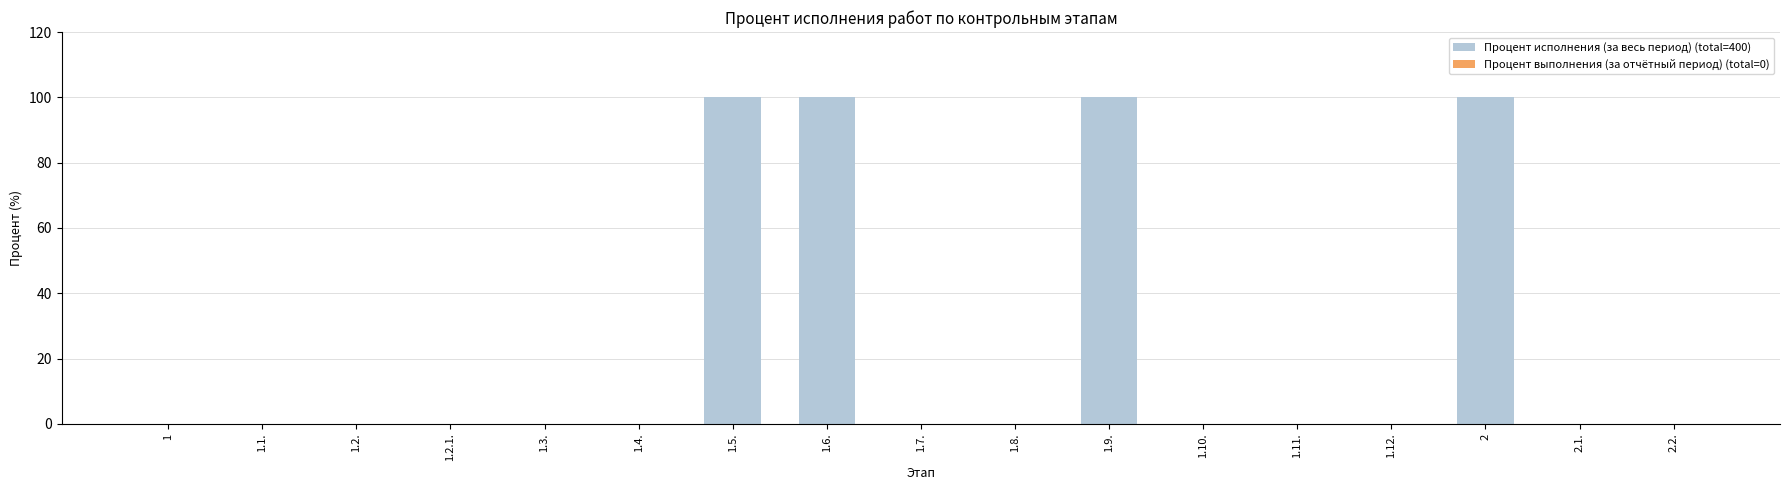

The value at 1.10. is 58. True or false?

False